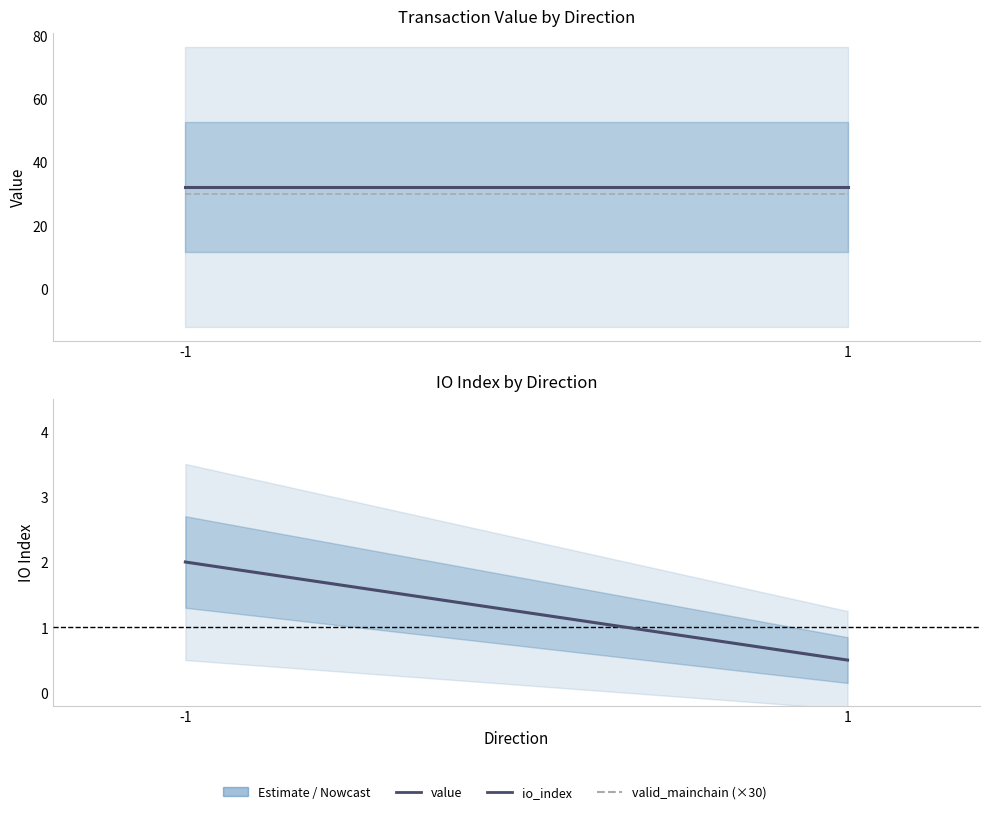

At 1, list the series in order from largest to smallest.

value, valid_mainchain (×30), io_index